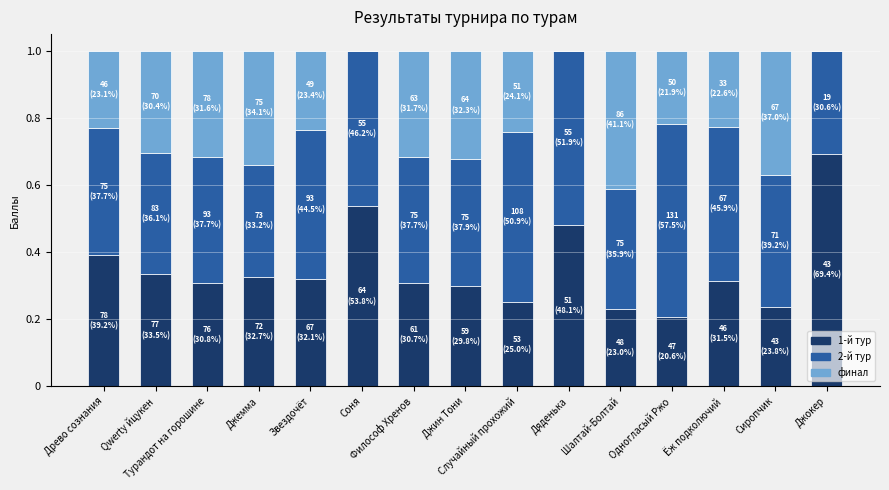

What is the highest value of the 1-й тур series?

0.7